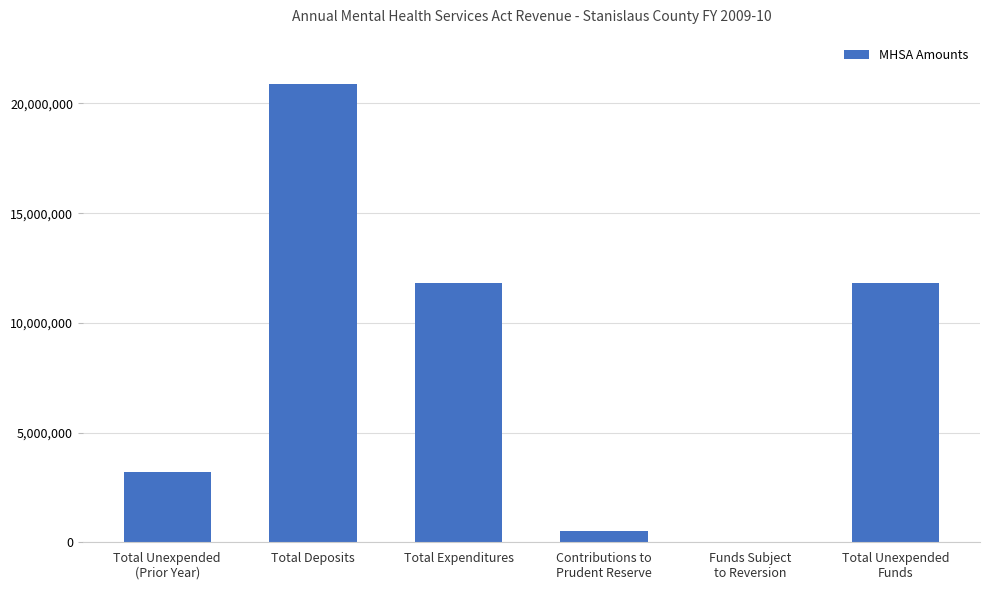

True or false: the data shows 20908860 at Total Deposits.

True